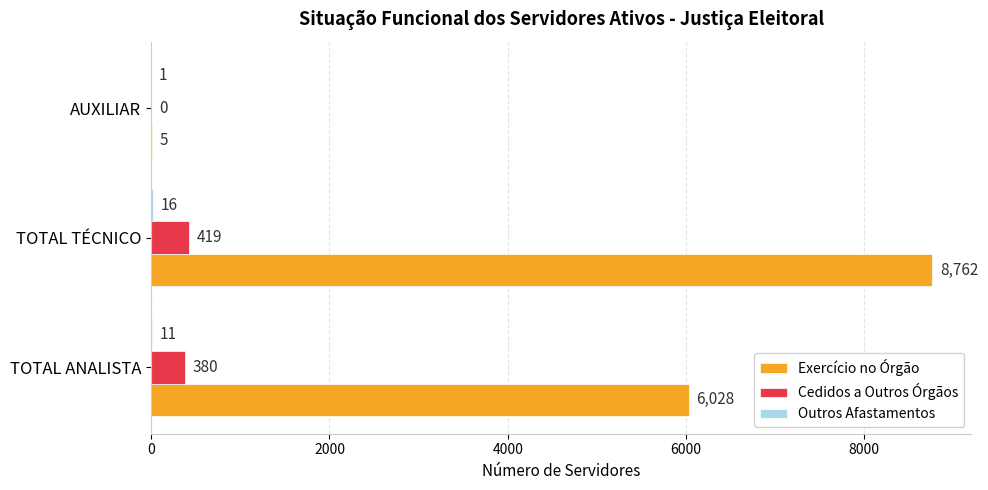

True or false: Exercício no Órgão has a value of 2992 at TOTAL ANALISTA.

False